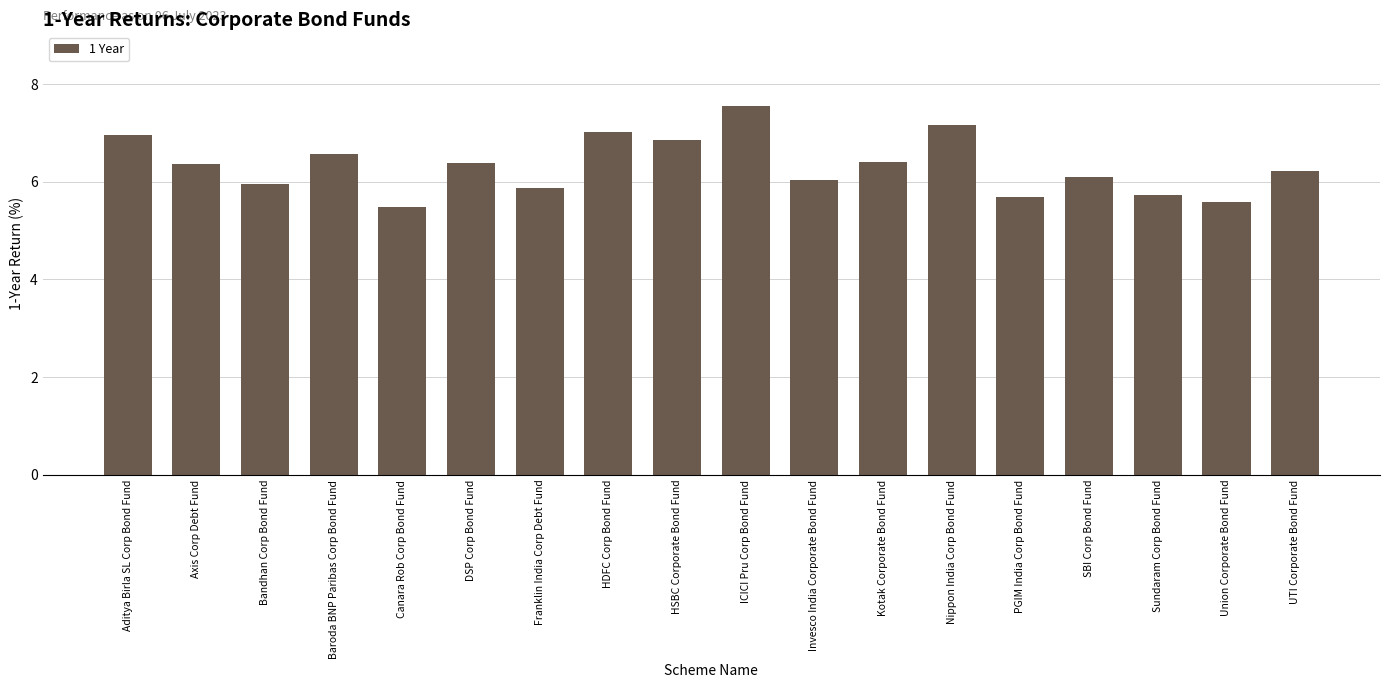

True or false: the data shows 1.8 at UTI Corporate Bond Fund.

False